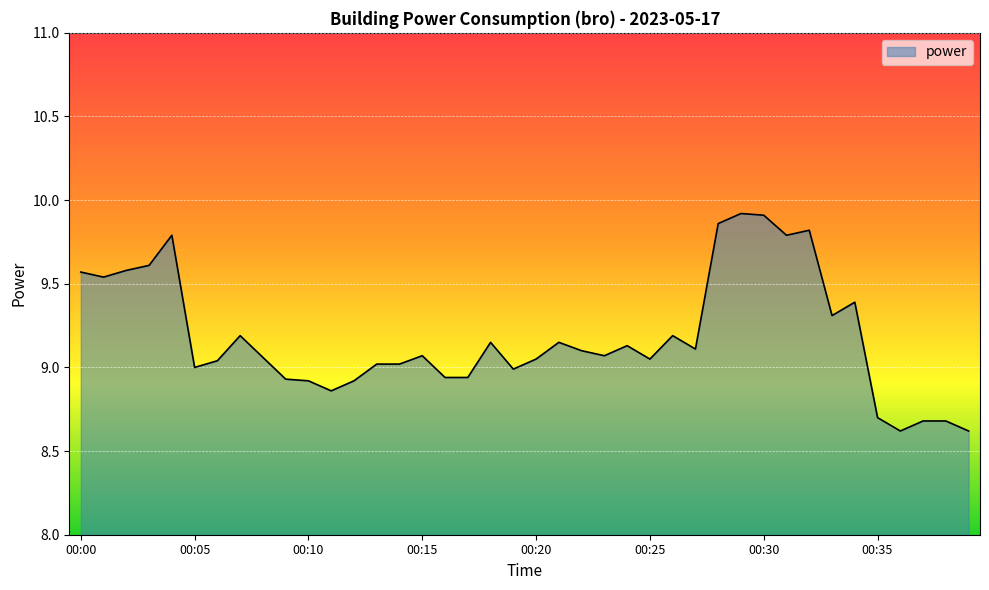

What is the smallest value displayed?

8.6